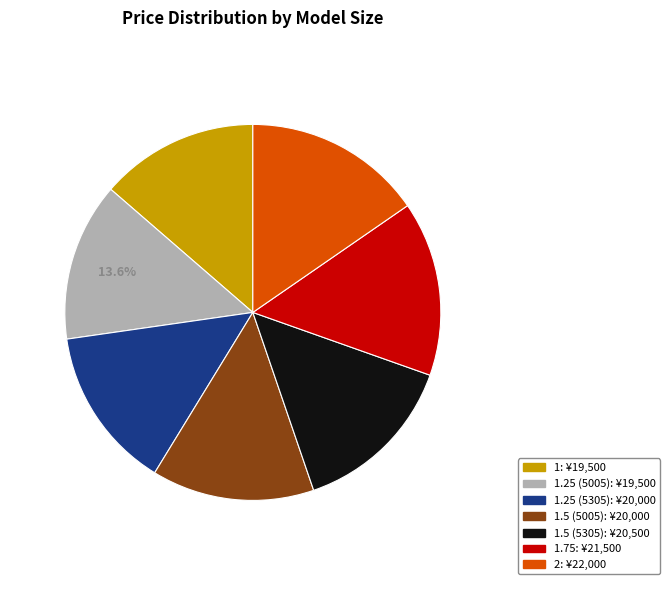

Is there a majority slice in this chart?

No